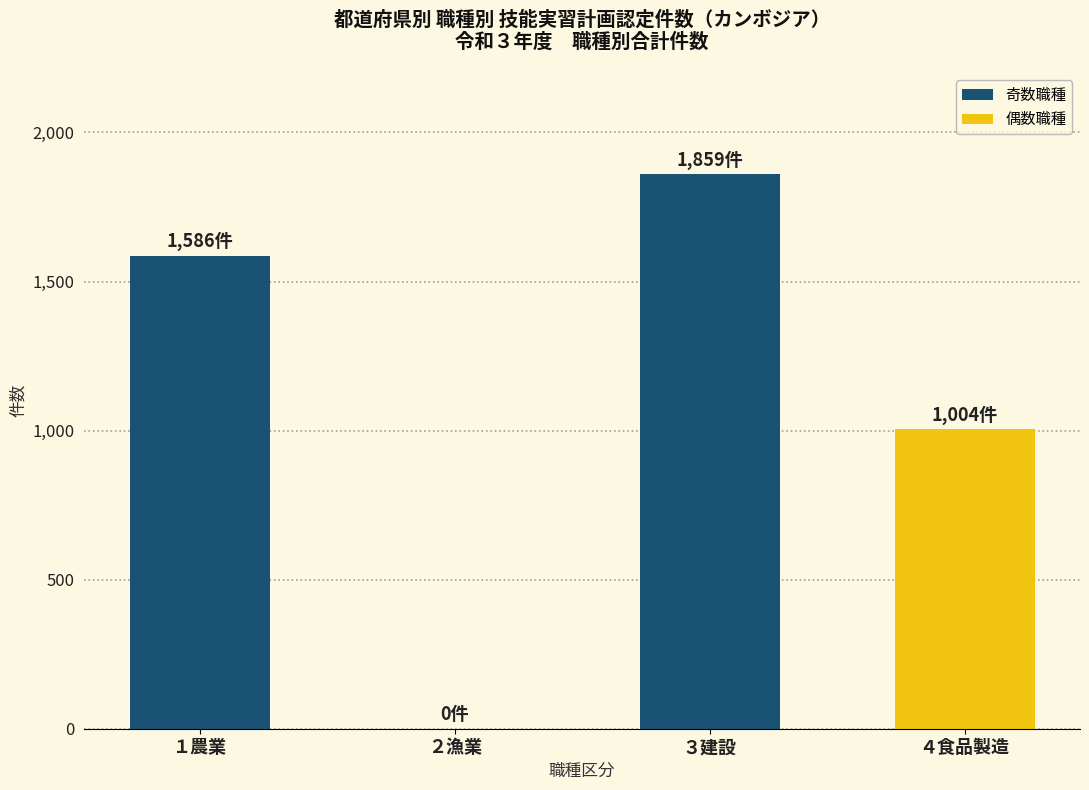

Approximately how many times larger is the value at １農業 compared to ３建設?

0.9